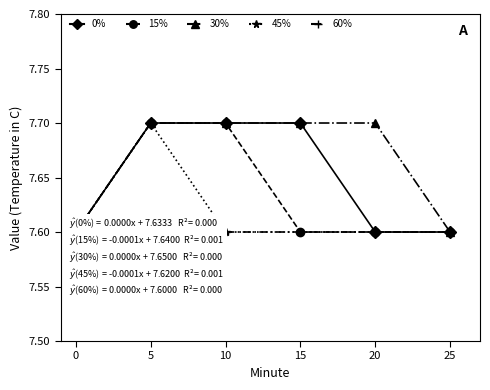

True or false: 30% and 45% cross at least once.

False